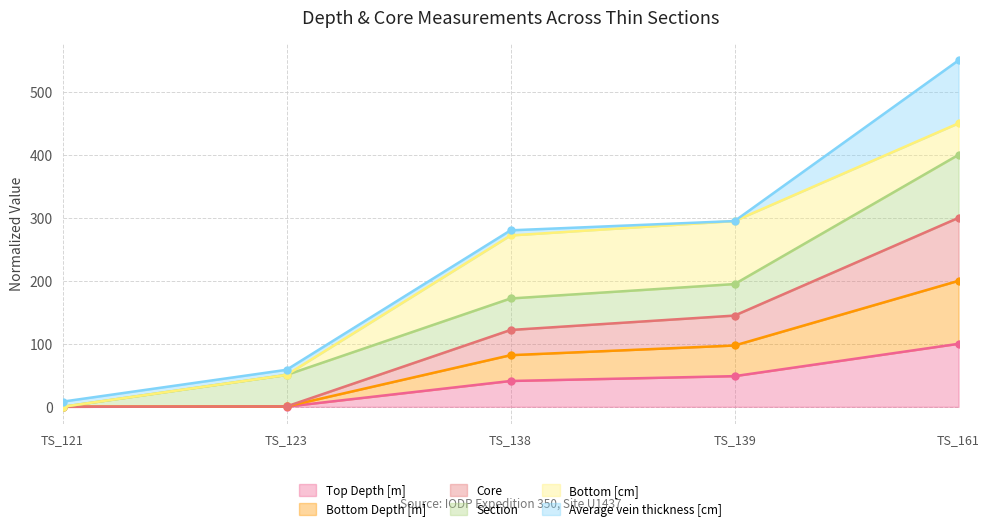

Which category has the highest value in the Average vein thickness [cm] series?

TS_161